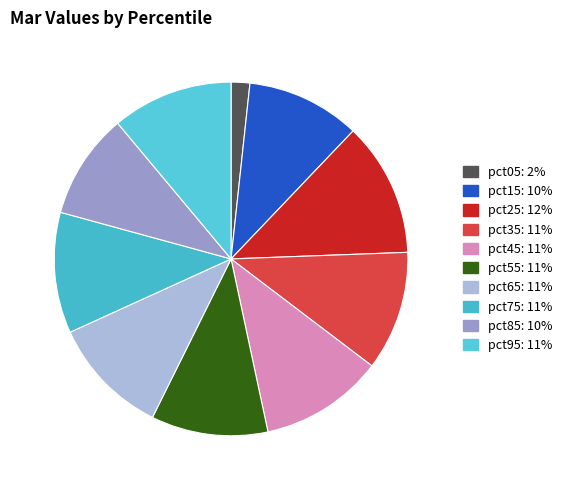

Which has a higher value, pct95 or pct65?

pct95